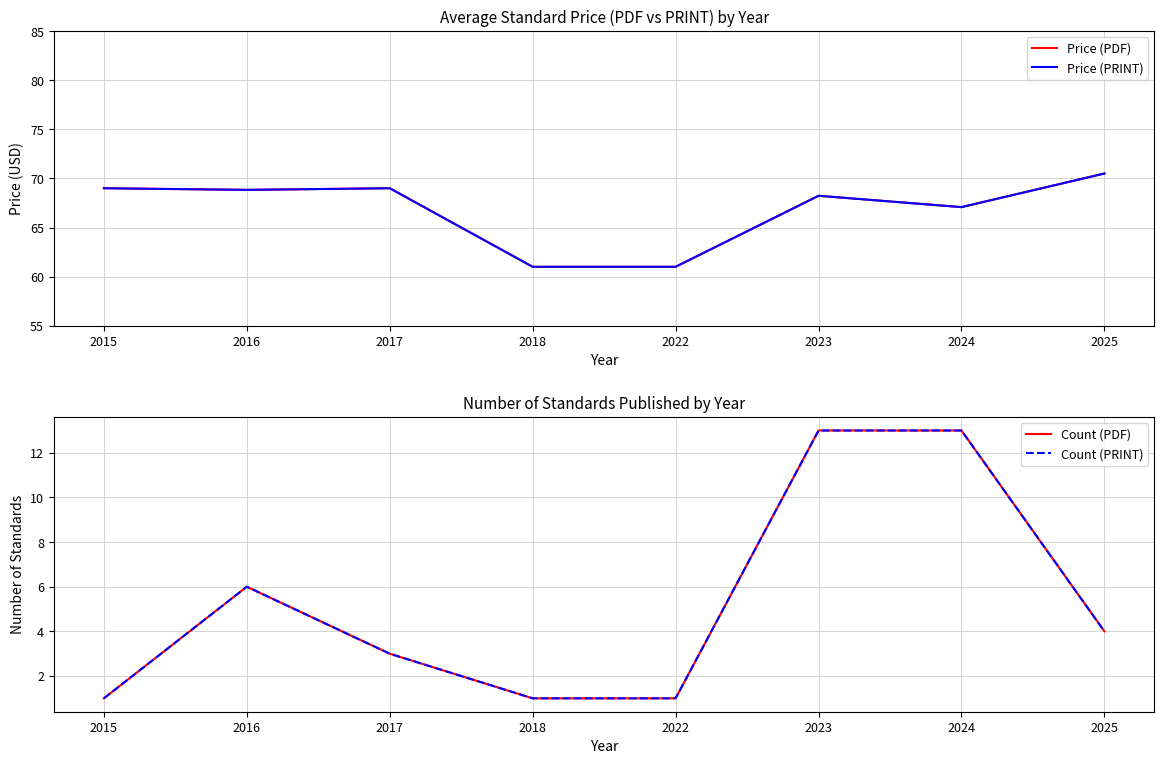

Which series has the widest spread of values?

Count (PDF)